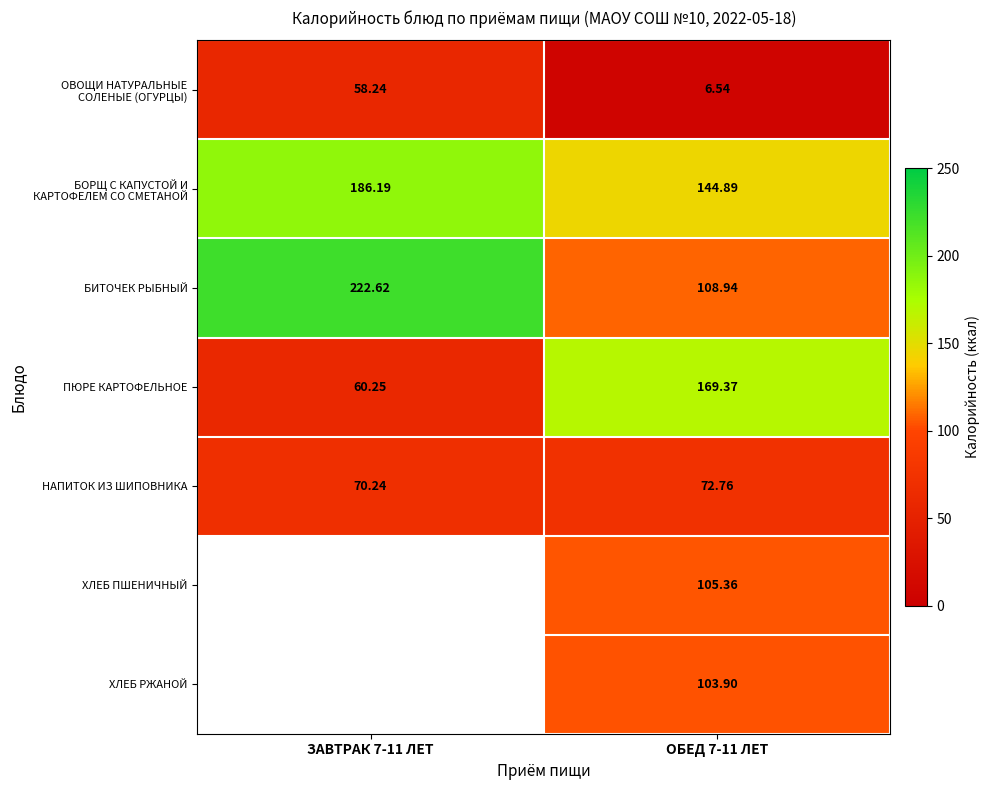

Which series has the largest total across all categories?

БИТОЧЕК РЫБНЫЙ